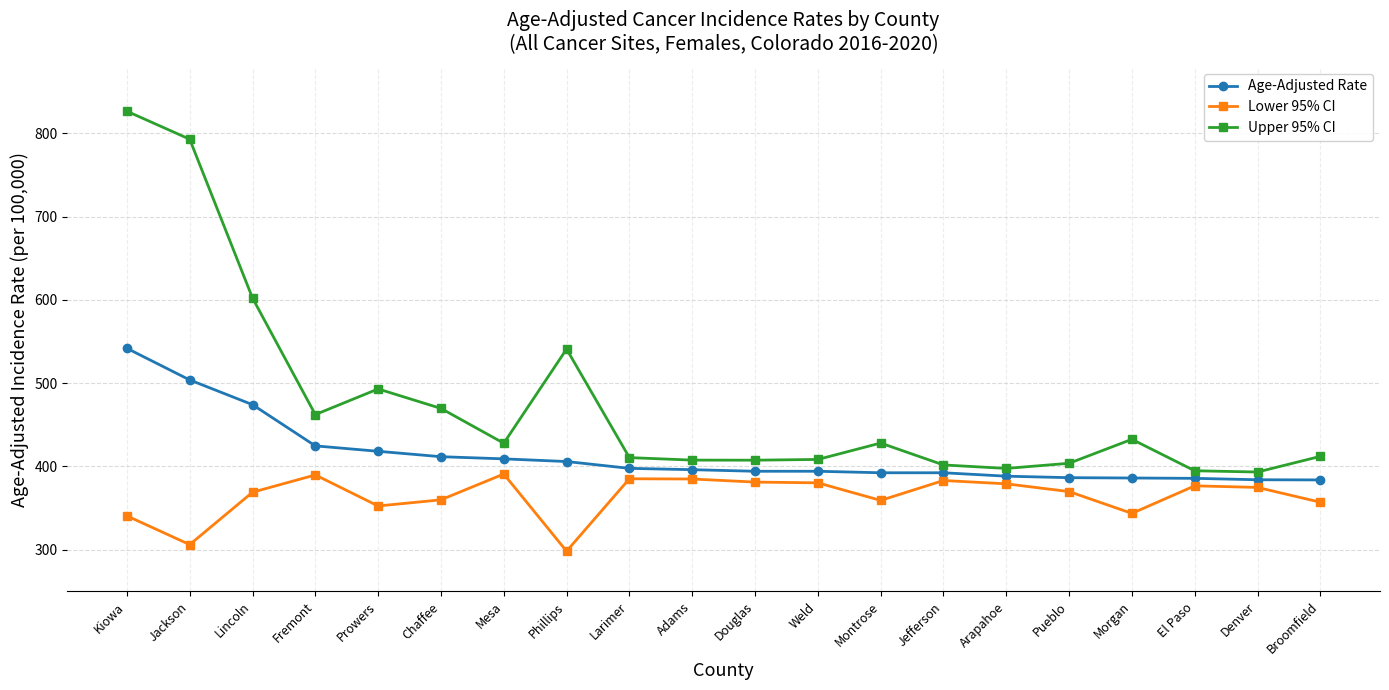

Which series has the widest spread of values?

Upper 95% CI